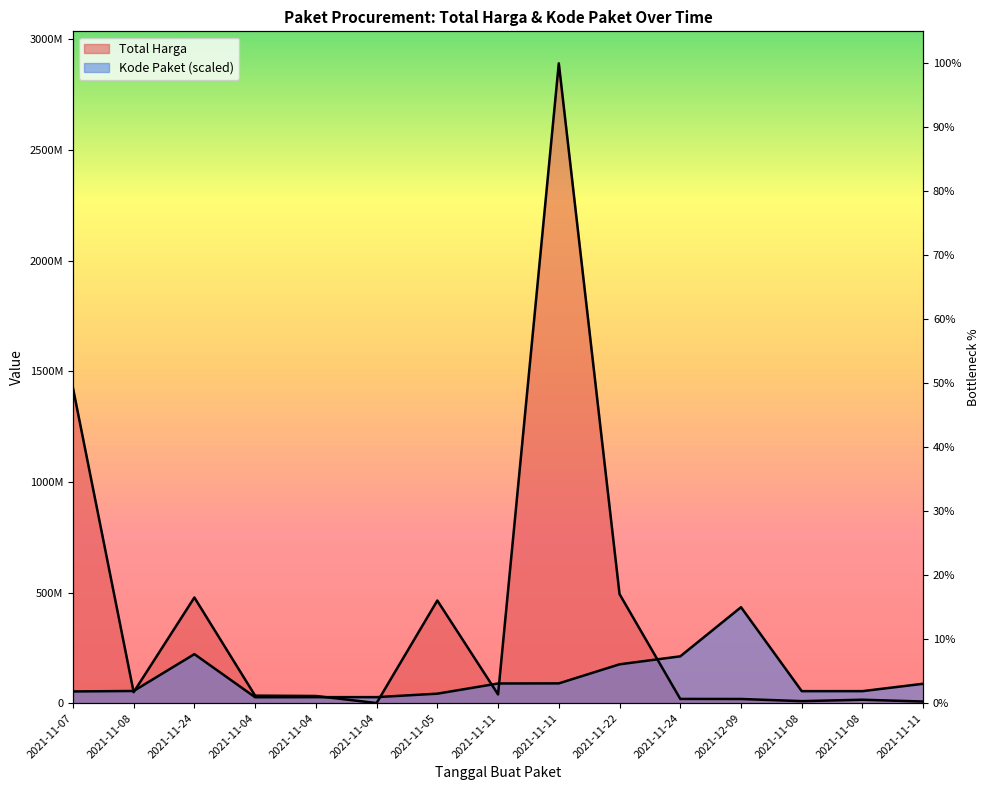

Is the value of Kode Paket at 2021-11-11 greater than the value of Total Harga at 2021-12-09?

Yes